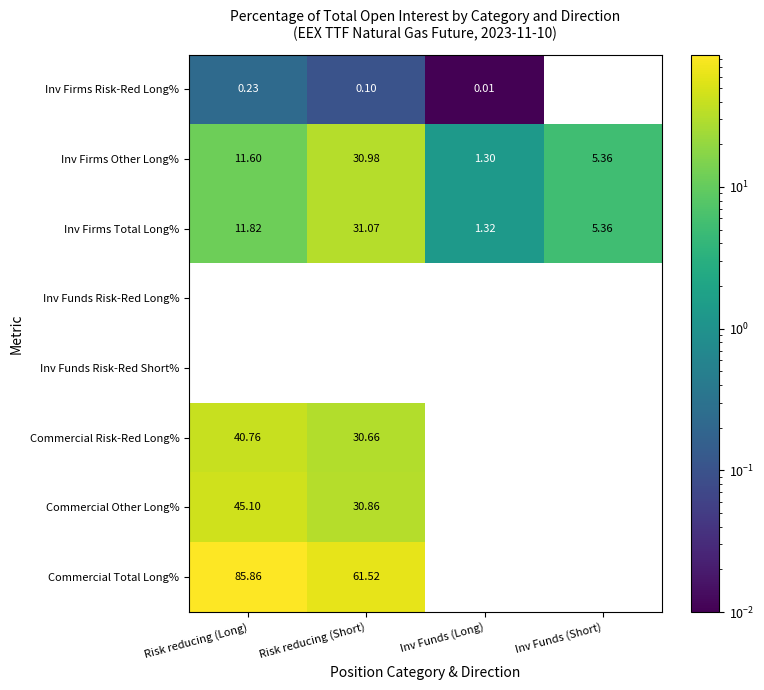

List the labels in order of Inv Firms Other Long% value, largest first.

Risk reducing (Short), Risk reducing (Long), Inv Funds (Short), Inv Funds (Long)